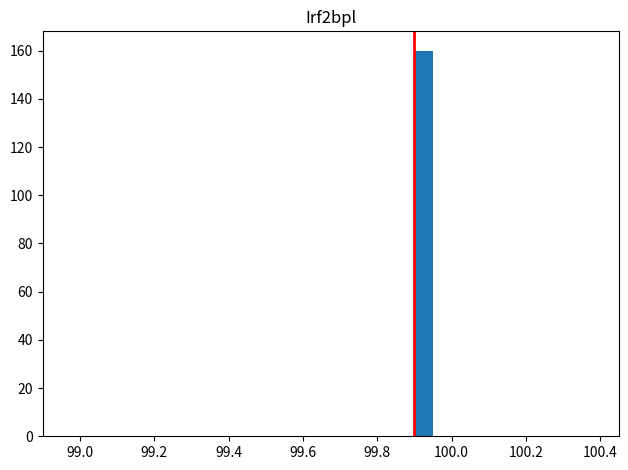

Around what value on the x-axis is the tallest bar? Give the approximate position of its centre, as read against the axis.

99.92